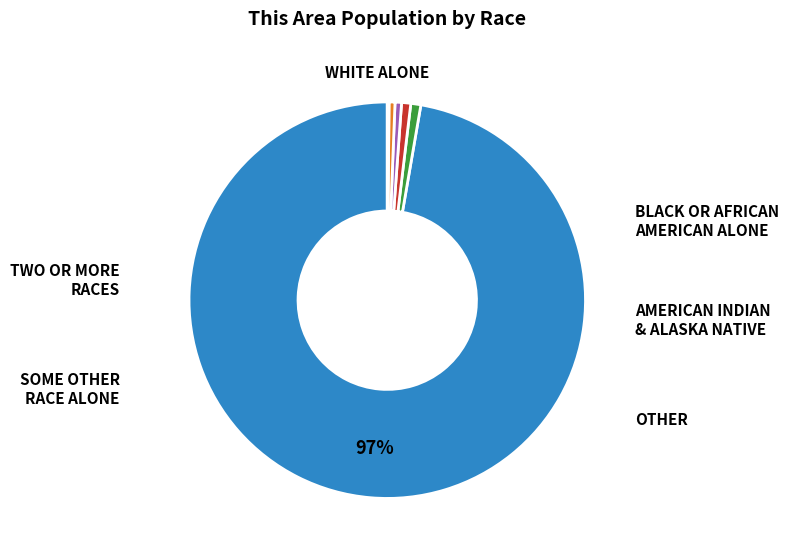

Does any single category account for the majority?

Yes